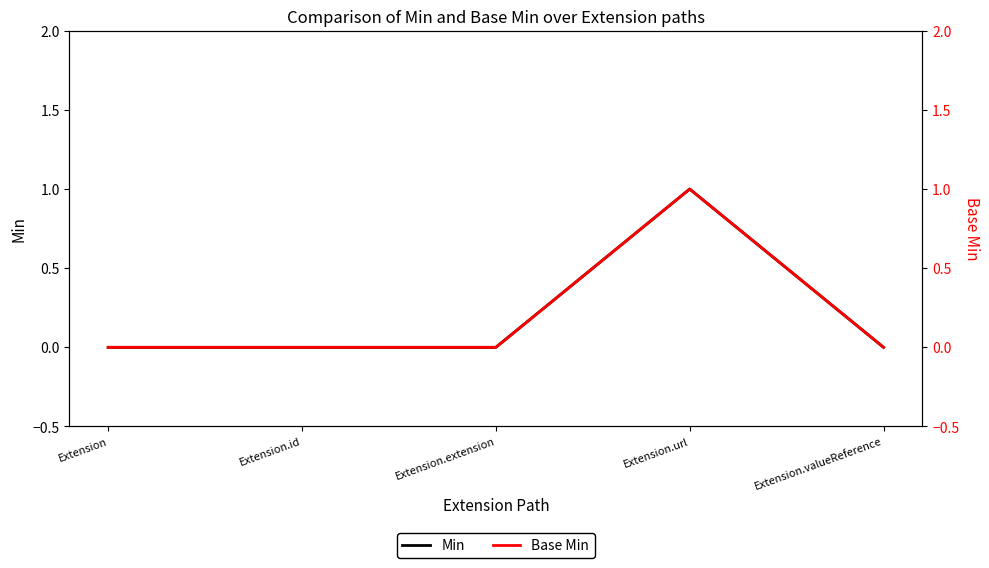

At which category is the sum across all series the highest?

Extension.url